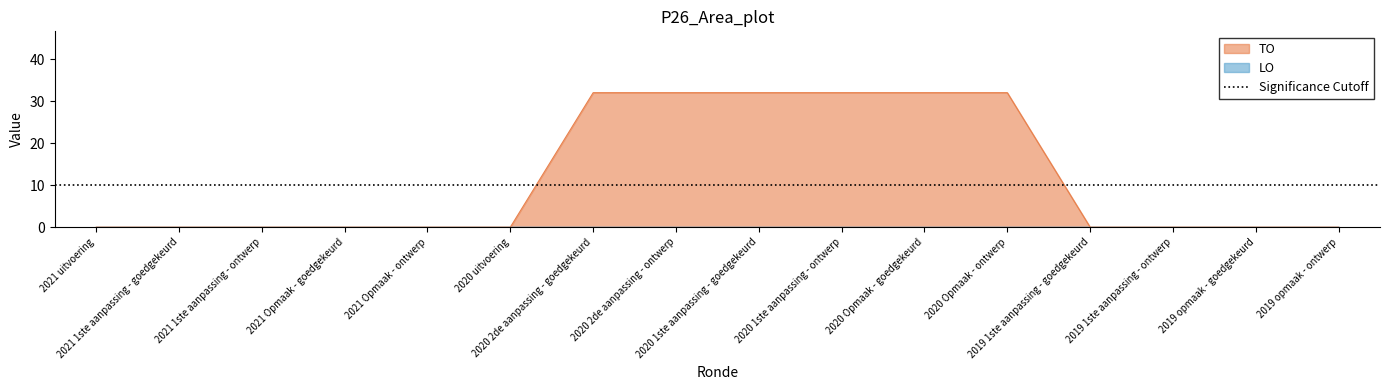

What is the difference between the second highest and minimum values?

32